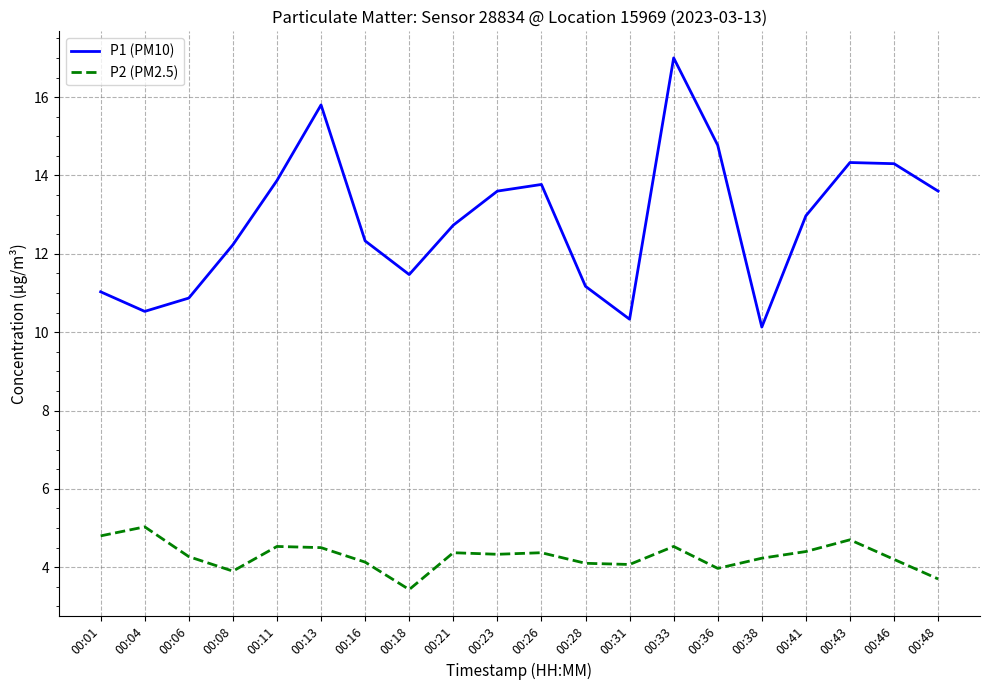

What is the sum of the P2 (PM2.5) values at 00:33 and 00:41?

8.9